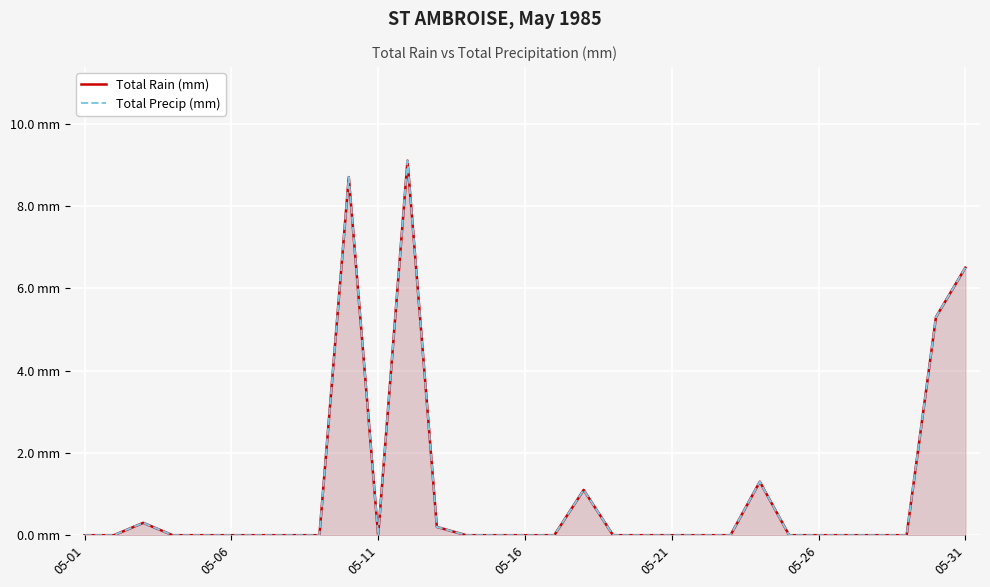

Between 05-31 and 18, which series saw the biggest shift?

Total Rain (mm)